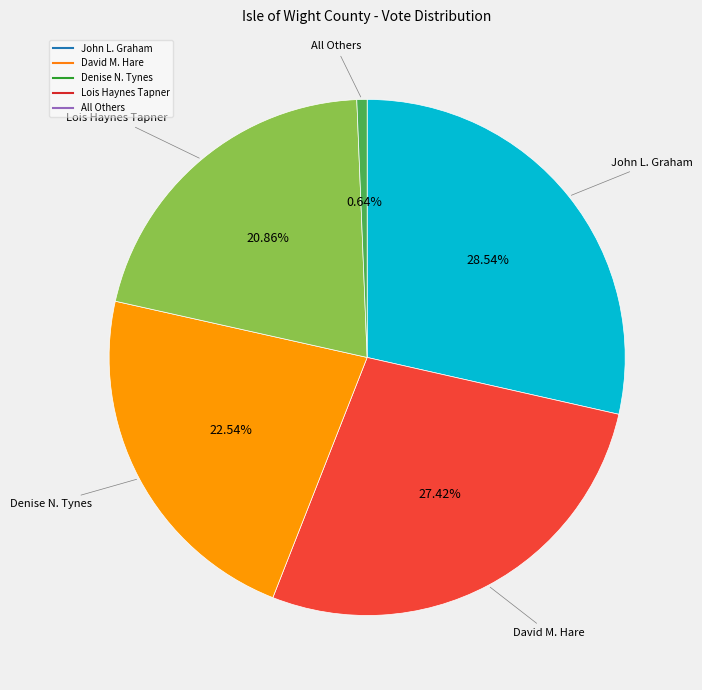

To the nearest percent, what is the average slice percentage?

20%